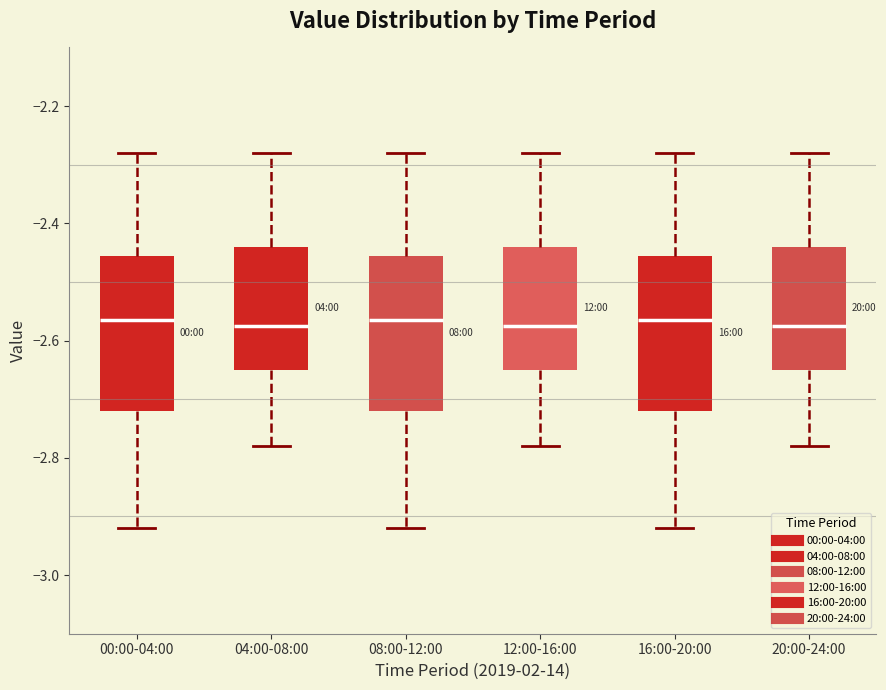

Reading left to right, read every box against the y-axis: the position of its median line, the range the box covers, and the ends of its whiskers. The values are not printed on the chart, so give them approximately, as read against the axis.

00:00-04:00: median -2.56, box -2.72 to -2.46, whiskers -2.92 to -2.28
04:00-08:00: median -2.58, box -2.64 to -2.44, whiskers -2.78 to -2.28
08:00-12:00: median -2.56, box -2.72 to -2.46, whiskers -2.92 to -2.28
12:00-16:00: median -2.58, box -2.64 to -2.44, whiskers -2.78 to -2.28
16:00-20:00: median -2.56, box -2.72 to -2.46, whiskers -2.92 to -2.28
20:00-24:00: median -2.58, box -2.64 to -2.44, whiskers -2.78 to -2.28